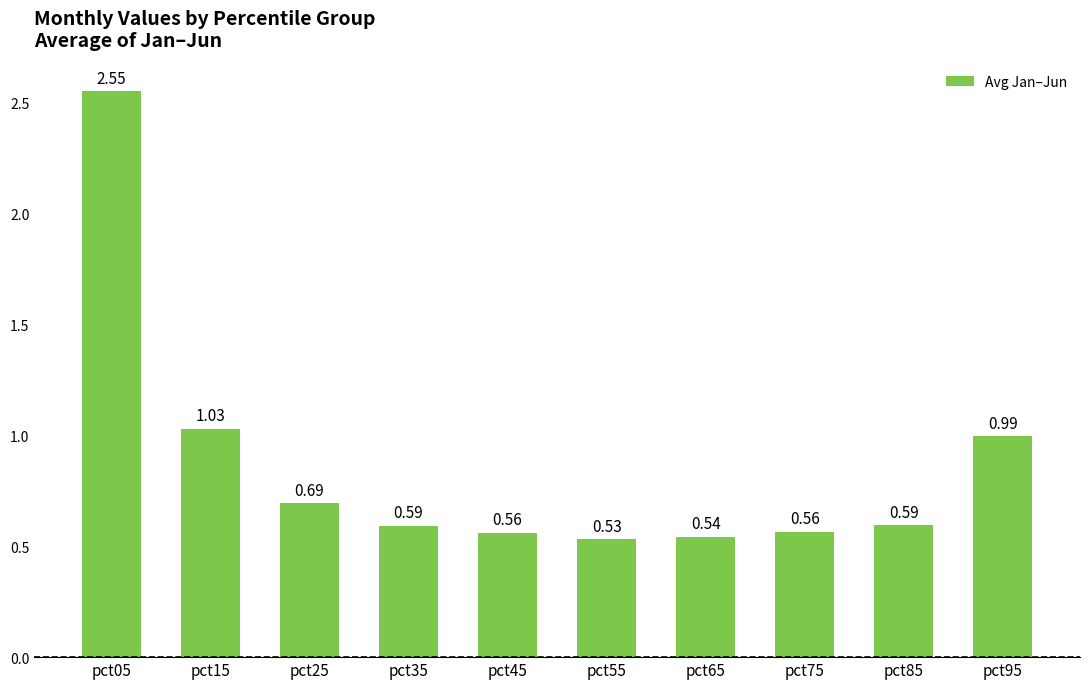

What is the average value?

0.9